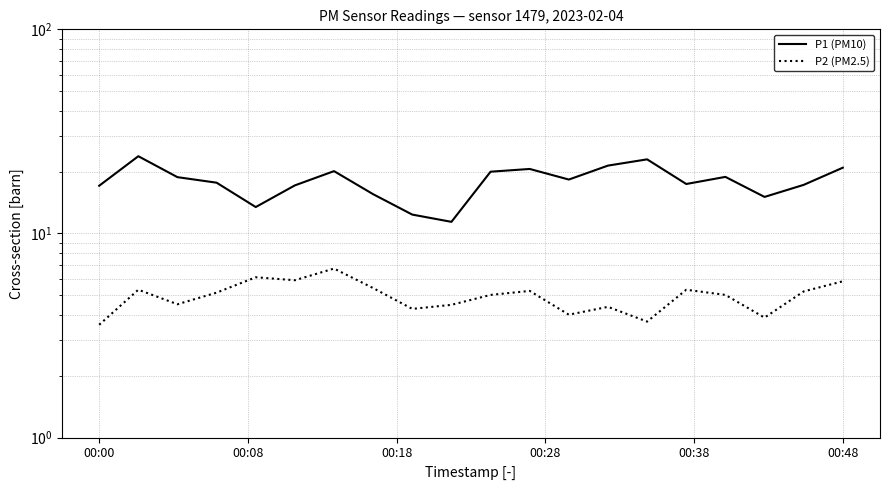

What is the value of the P2 (PM2.5) point at the 10th from the left?

4.5